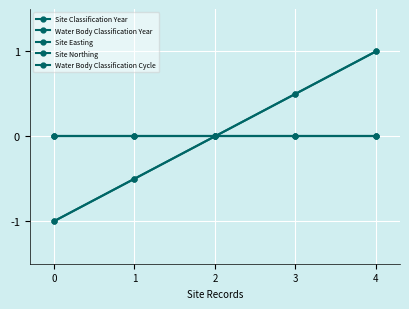

Is this an area chart (filled region under the line)?

No